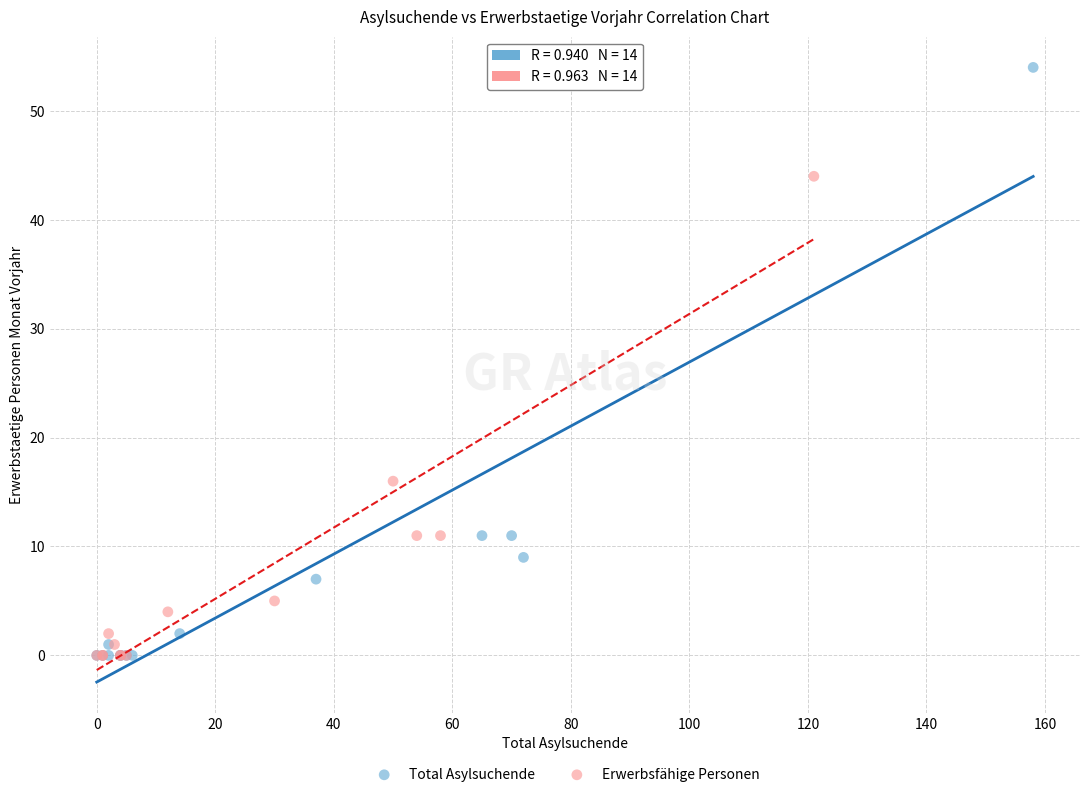

Which series has the largest Y range (max minus min)?

Total Asylsuchende